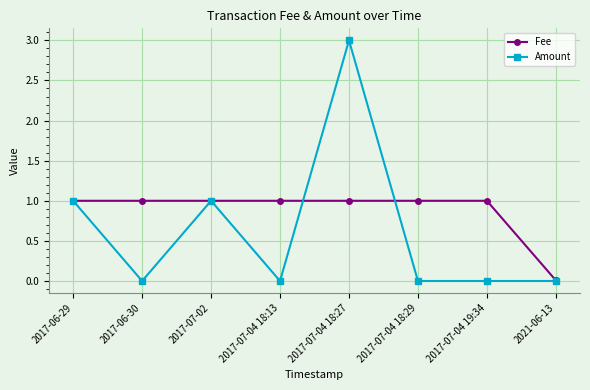

Which series changed the most between 2017-06-29 and 2017-07-04 18:13?

Amount